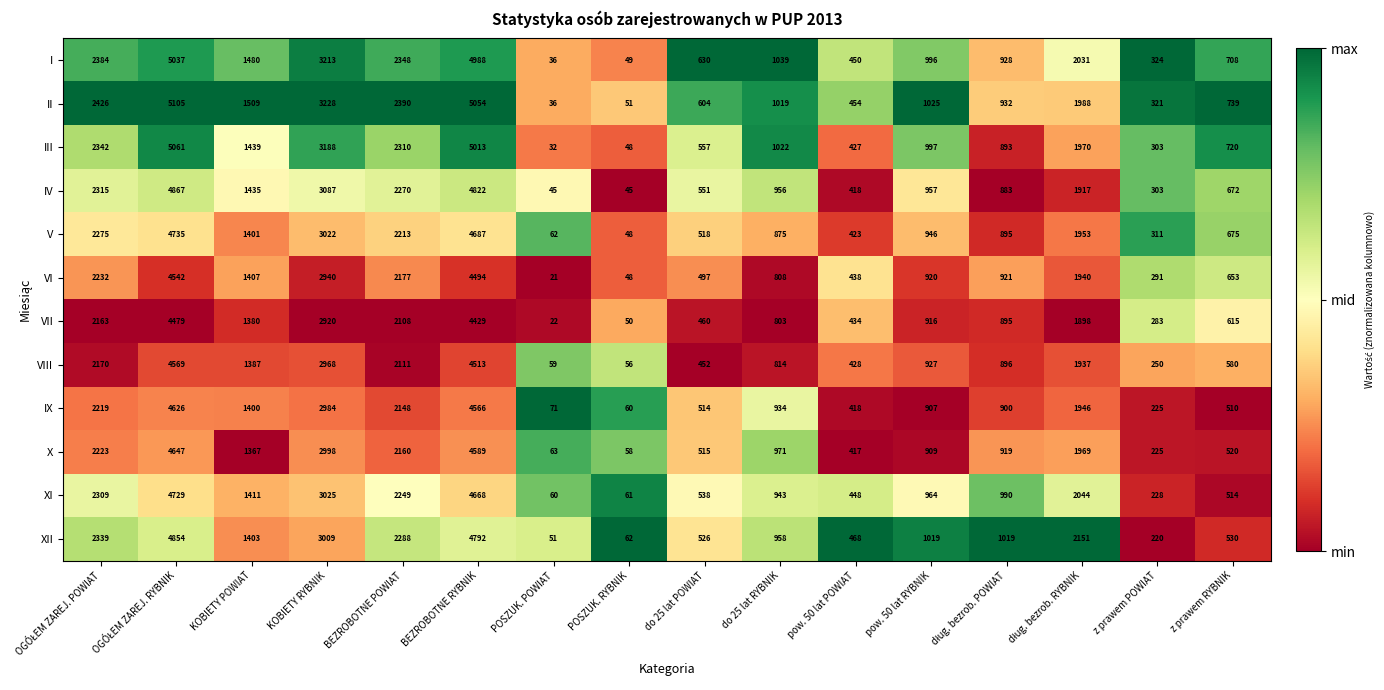

List the series in order of their peak value, lowest first.

VII, VI, VIII, IX, X, XI, V, XII, IV, I, III, II